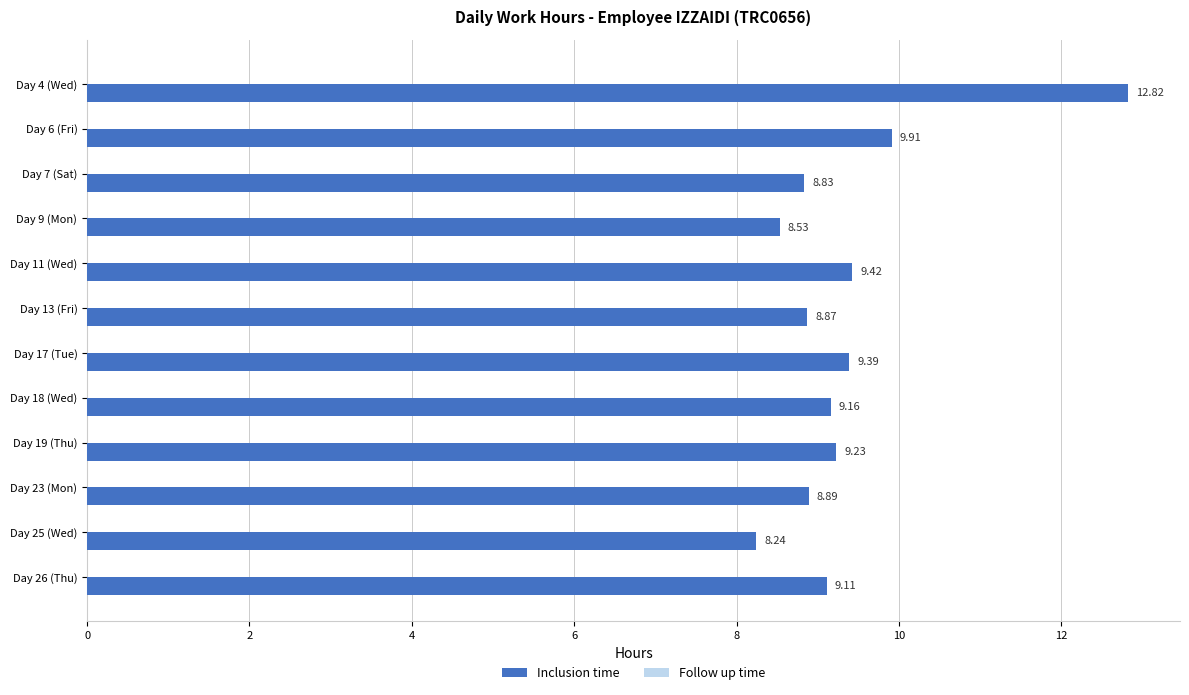

What is the difference between the maximum and minimum values?

4.6